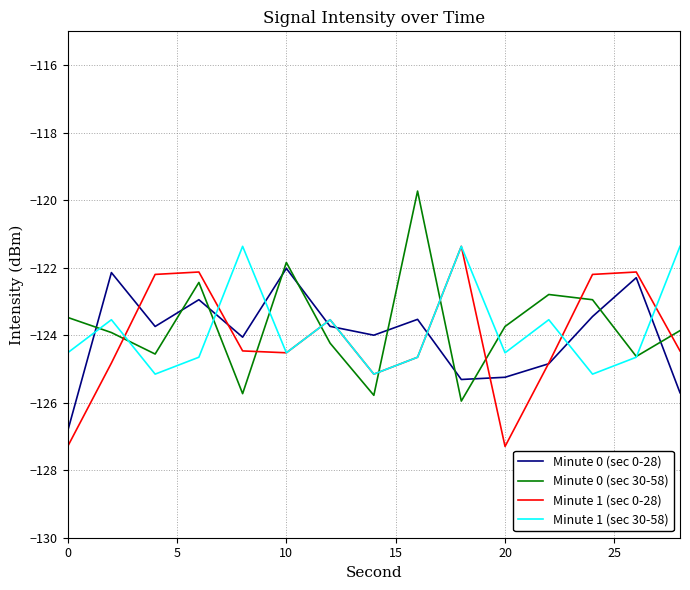

After their last crossing, which series has the higher values: Minute 1 (sec 0-28) or Minute 0 (sec 30-58)?

Minute 0 (sec 30-58)